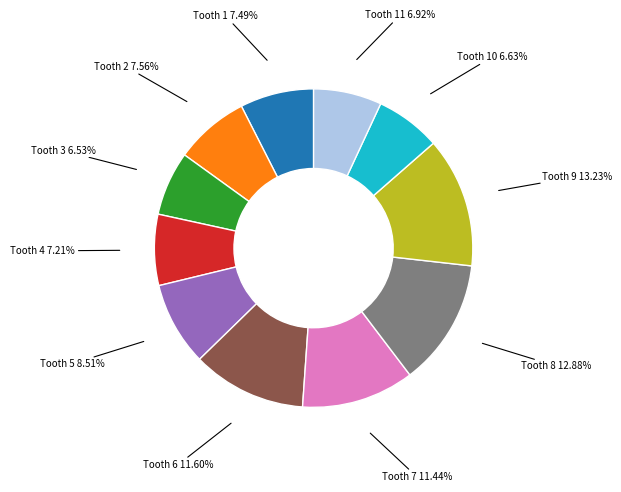

Combined, do Tooth 7 and Tooth 11 account for over 50%?

No